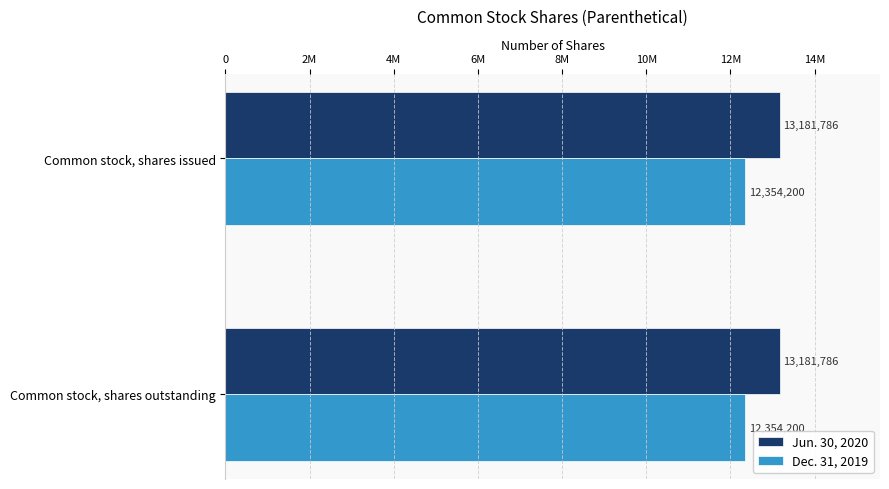

At Common stock, shares outstanding, list the series in order from smallest to largest.

Dec. 31, 2019, Jun. 30, 2020